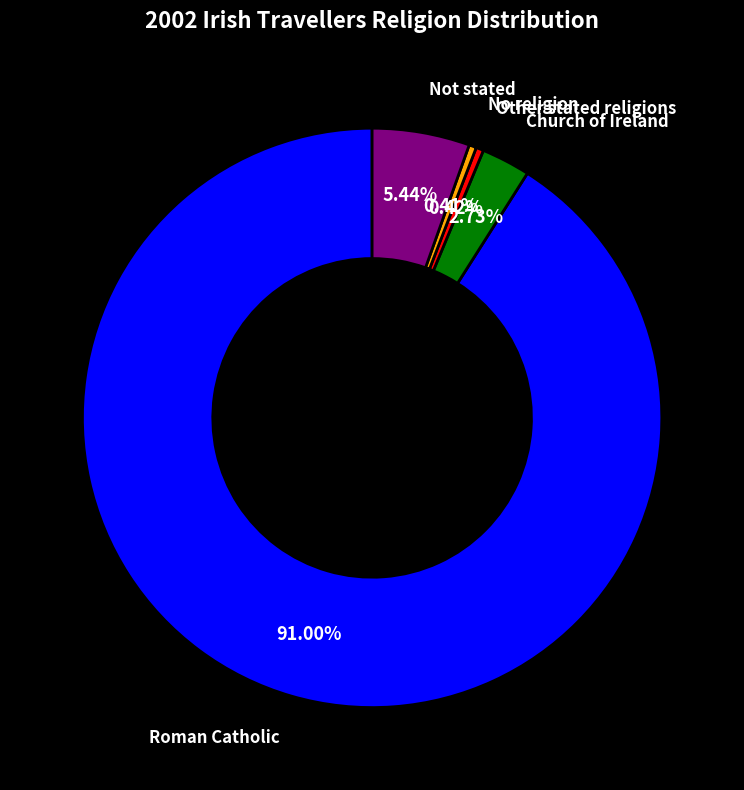

Which category has the biggest portion of the pie?

Roman Catholic